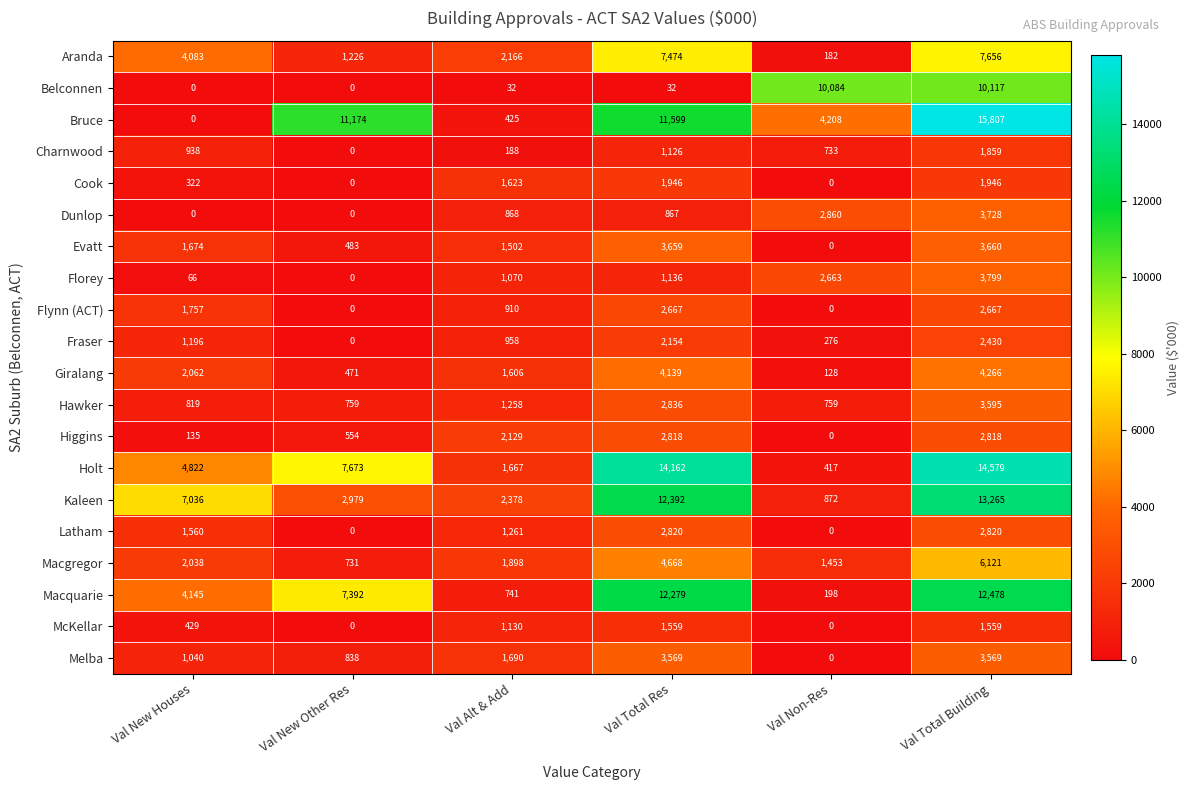

What is the highest value of the Melba series?

3569